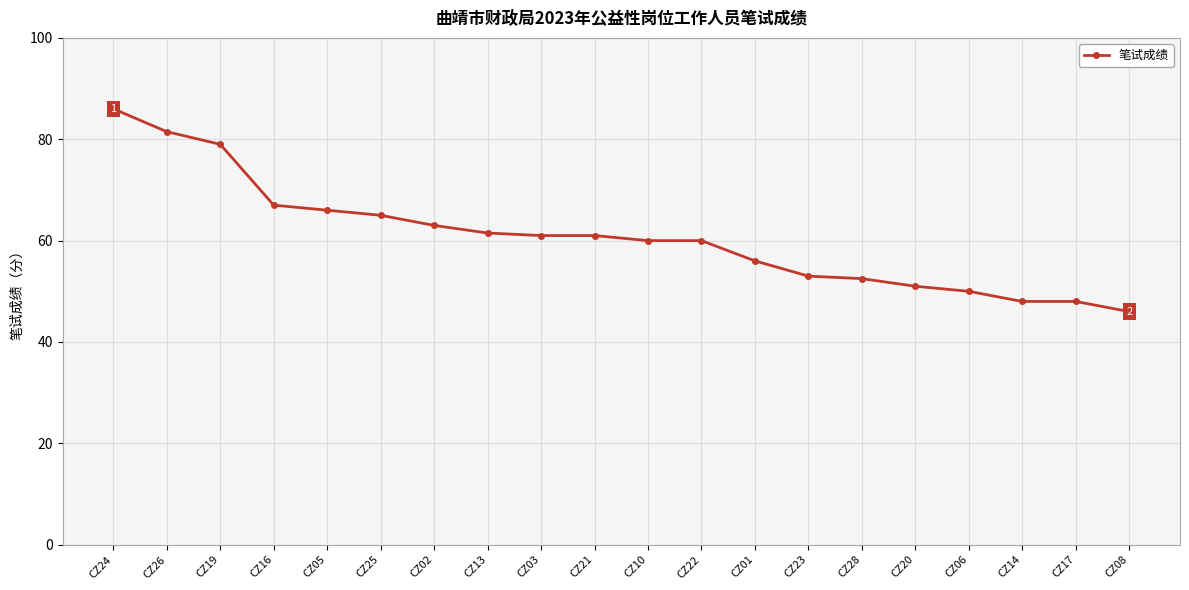

Approximately how many times larger is the value at CZ02 compared to CZ21?

1.0